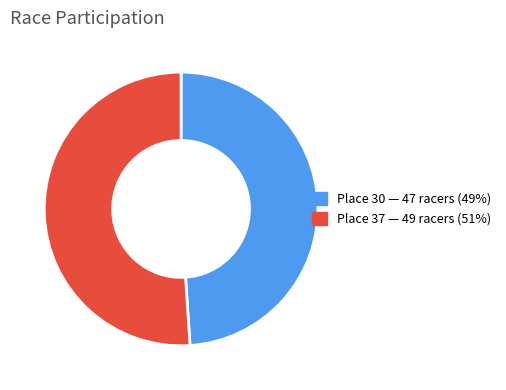

Is it true that Place 30 is 63% of the pie?

False